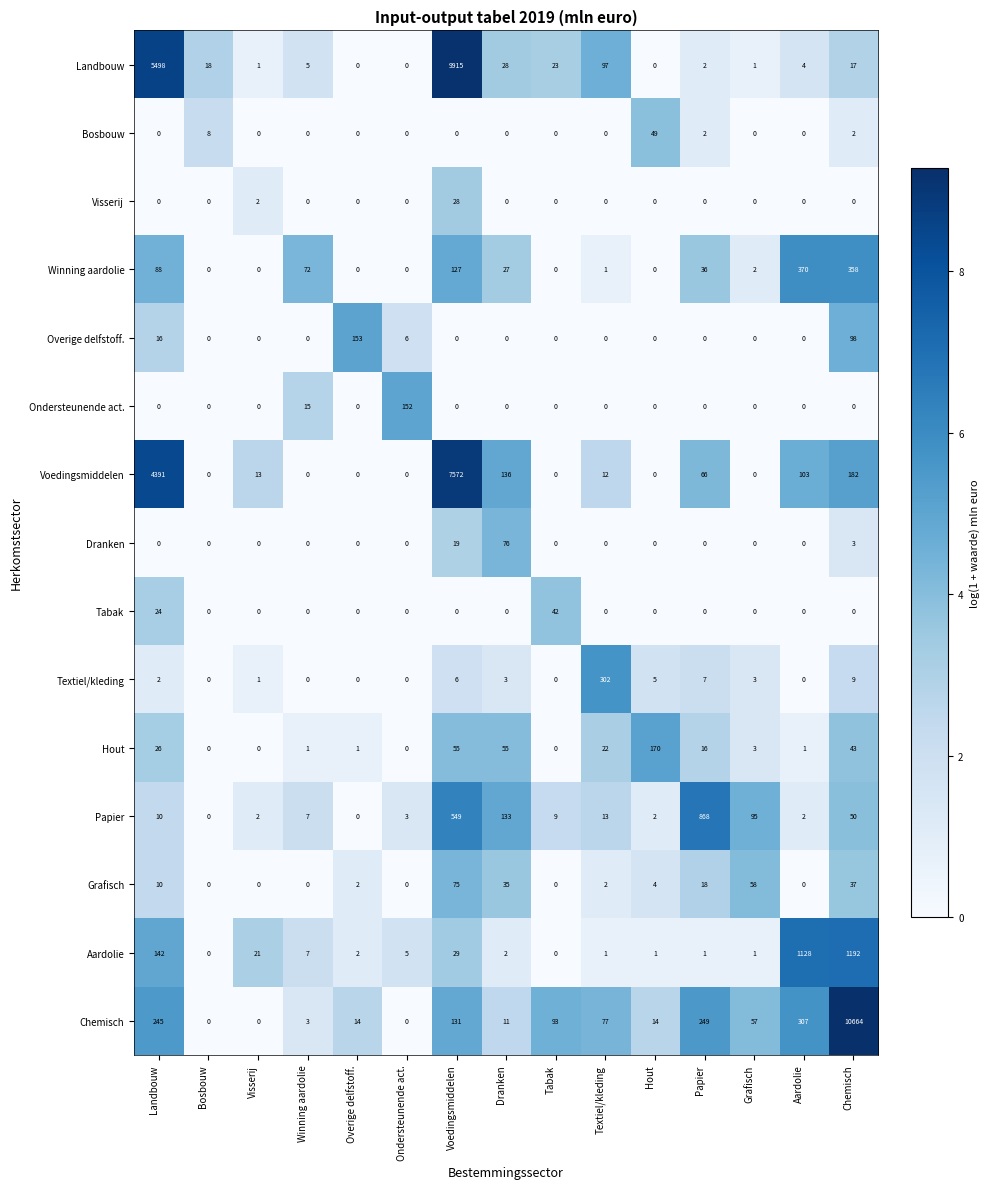

At which label does Aardolie first exceed 2?

Landbouw